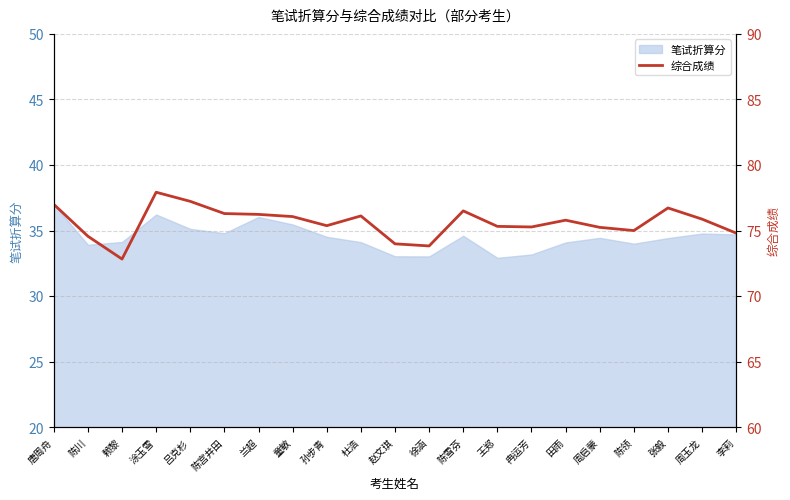

The 笔试折算分 series shows 34.7 at 李莉. True or false?

True